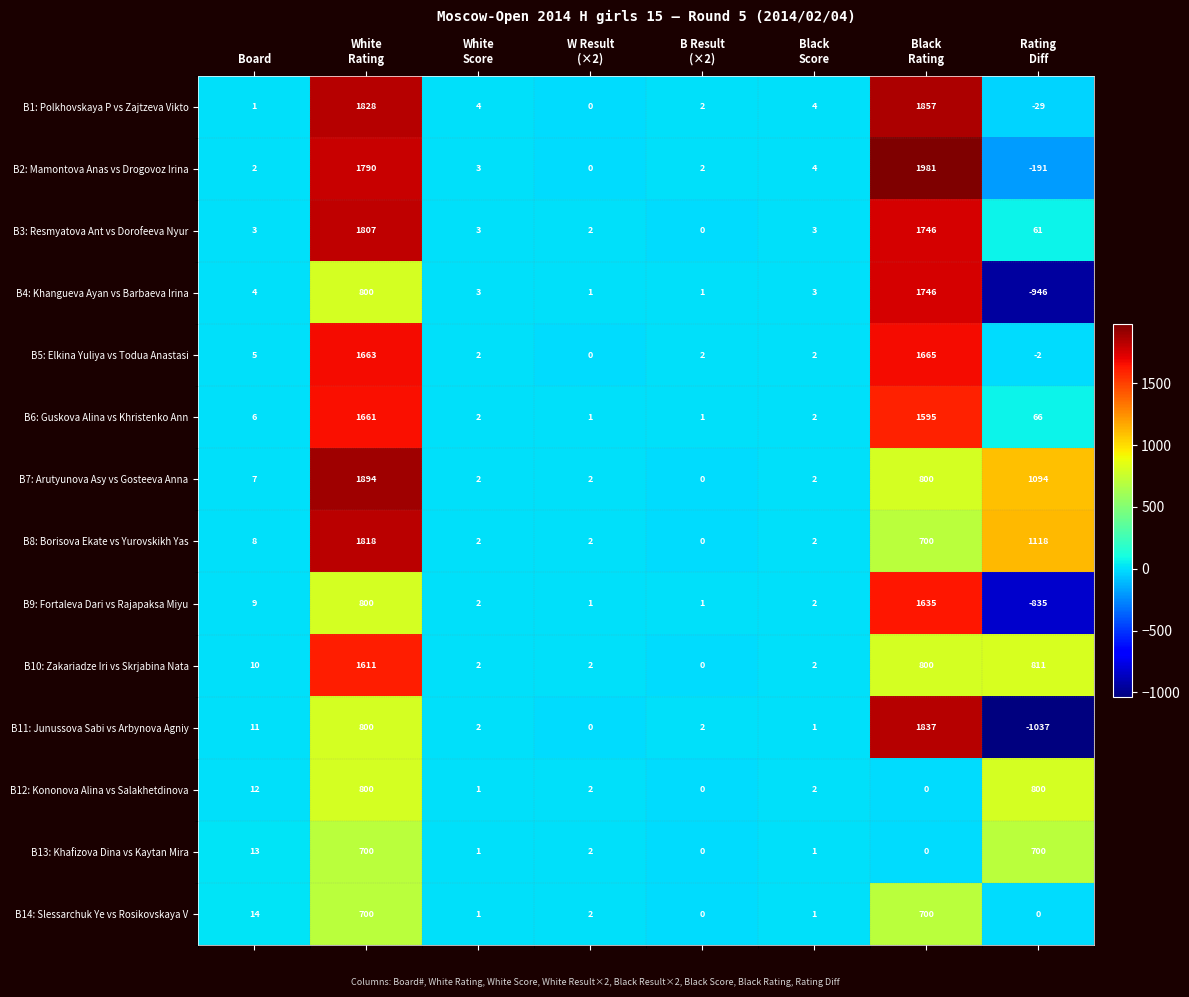

What is the spread (max minus min) of values at White
Rating?

1194